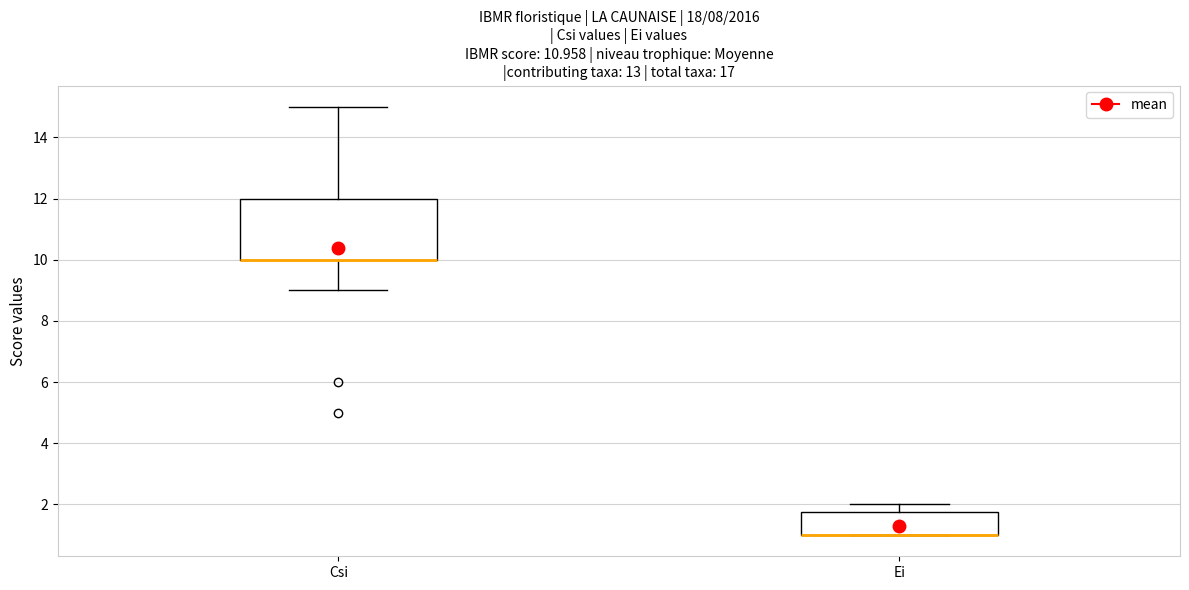

Reading left to right, read every box against the y-axis: the position of its median line, the range the box covers, and the ends of its whiskers. The values are not printed on the chart, so give them approximately, as read against the axis.

Csi: median 10.0 (drawn on the box's lower edge), box 10.0 to 12.0, whiskers 9.0 to 15.0
Ei: median 1.0 (drawn on the box's lower edge), box 1.0 to 1.8, whiskers 1.0 to 2.0